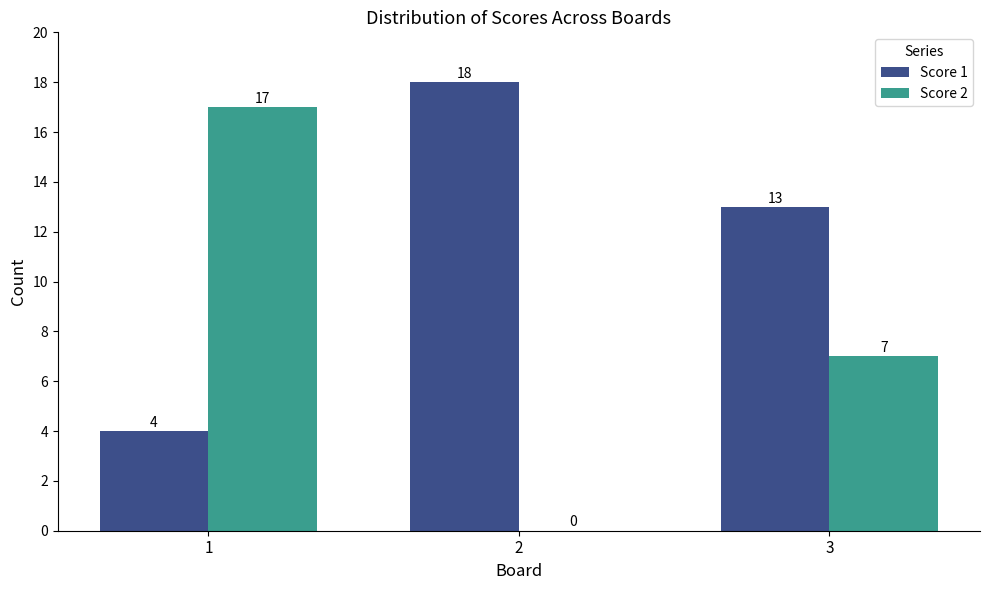

What is the total value across all series at 1?

21